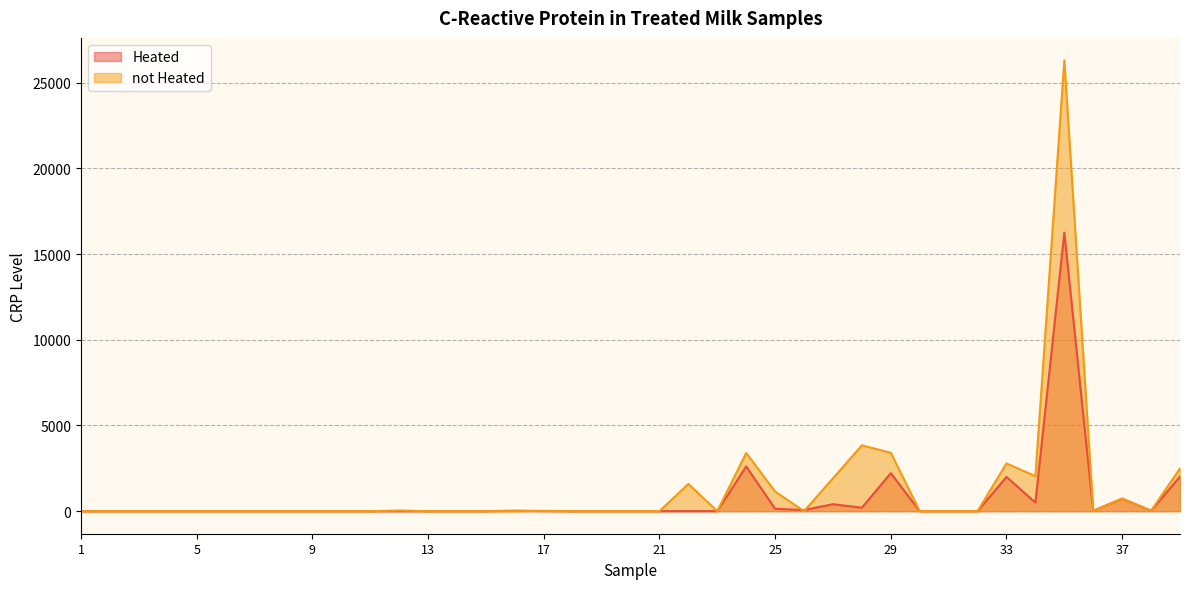

At which category does the chart reach its minimum across all series?

1